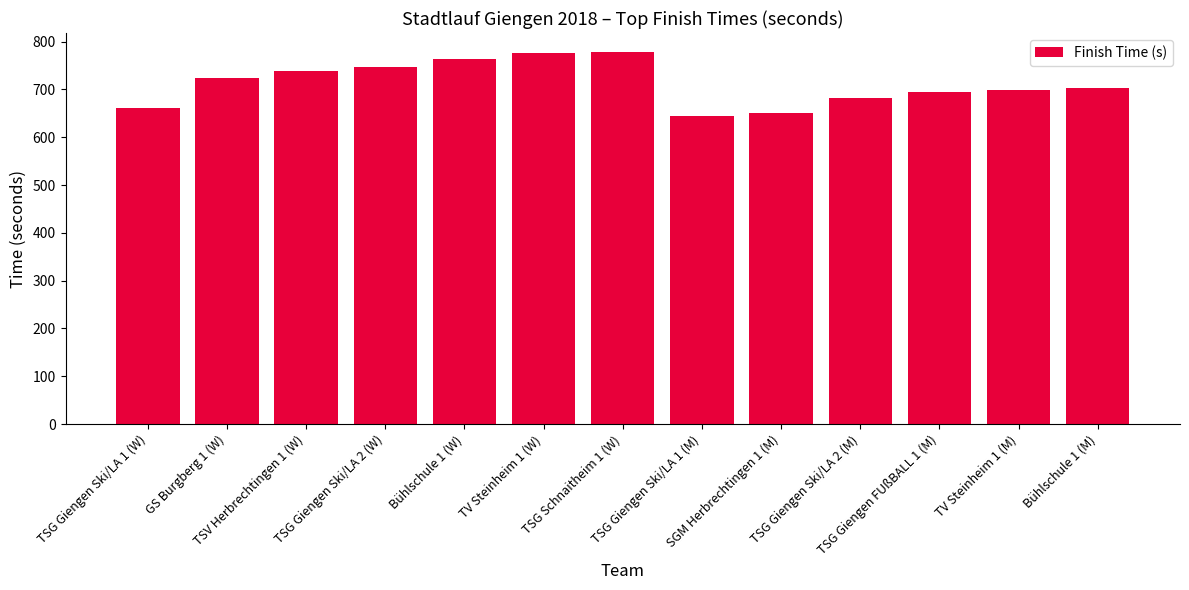

What is the value of the 3rd bar from the left?

739